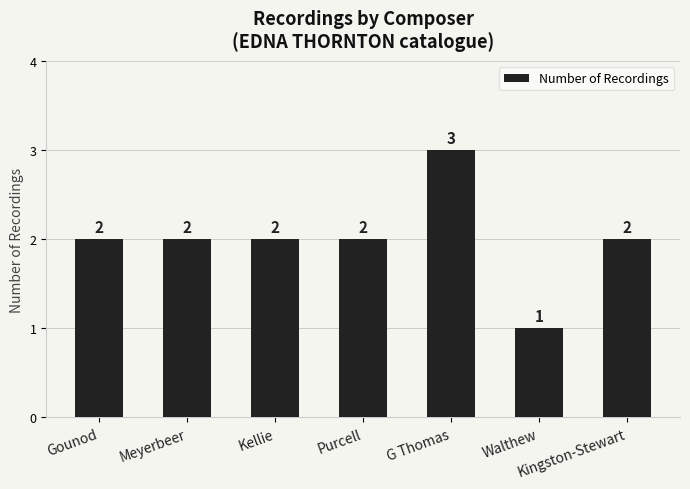

How many data points does each series have?

7